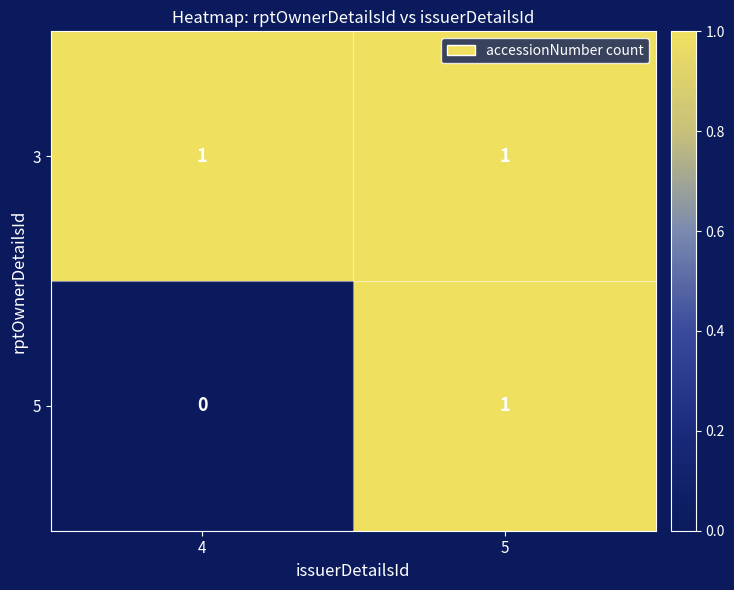

Is the value of 3 at 4 greater than the value of 5 at 4?

Yes